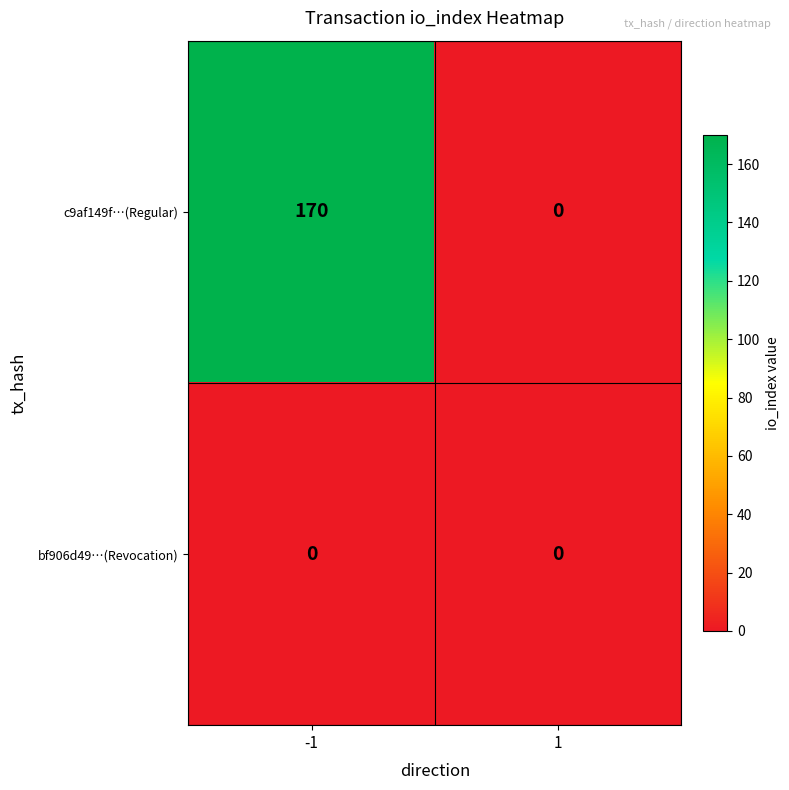

What is the sum of the c9af149f…(Regular) values at -1 and 1?

170